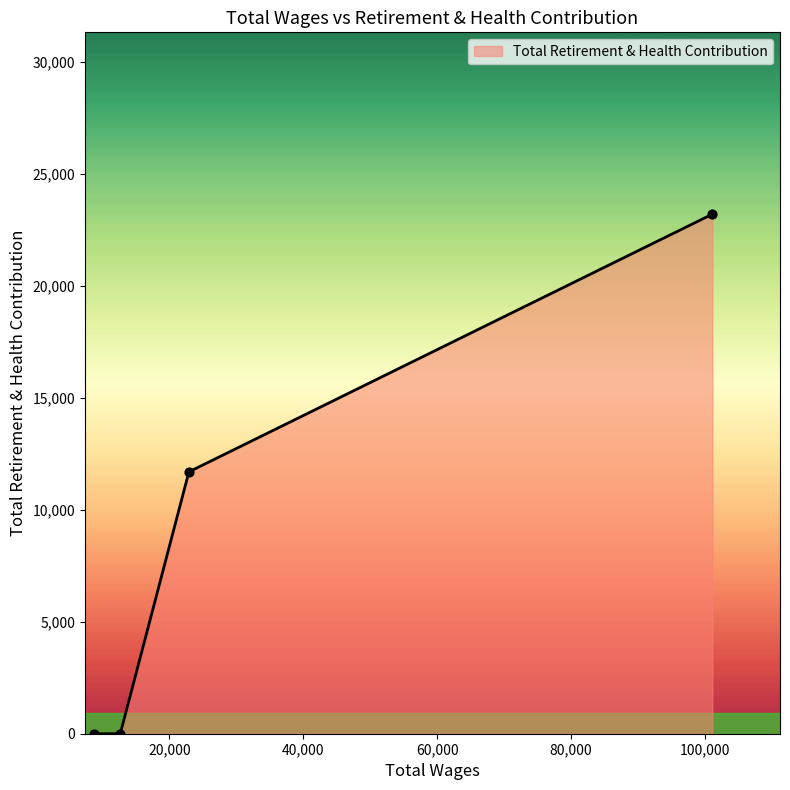

What is the maximum value shown in the chart?

23201